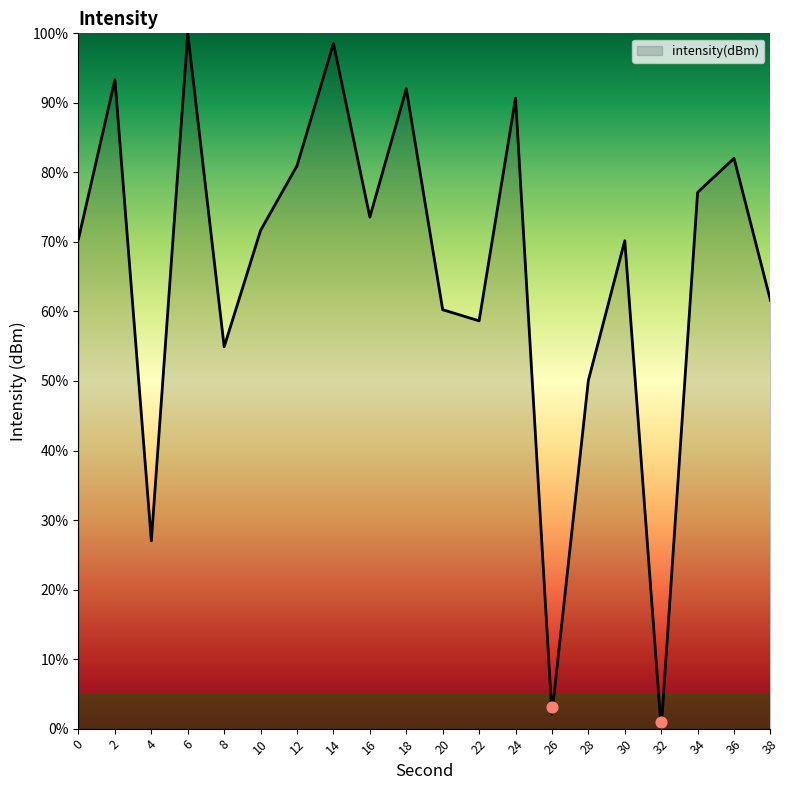

What is the ratio of the value at 22 to the value at 30?

0.8